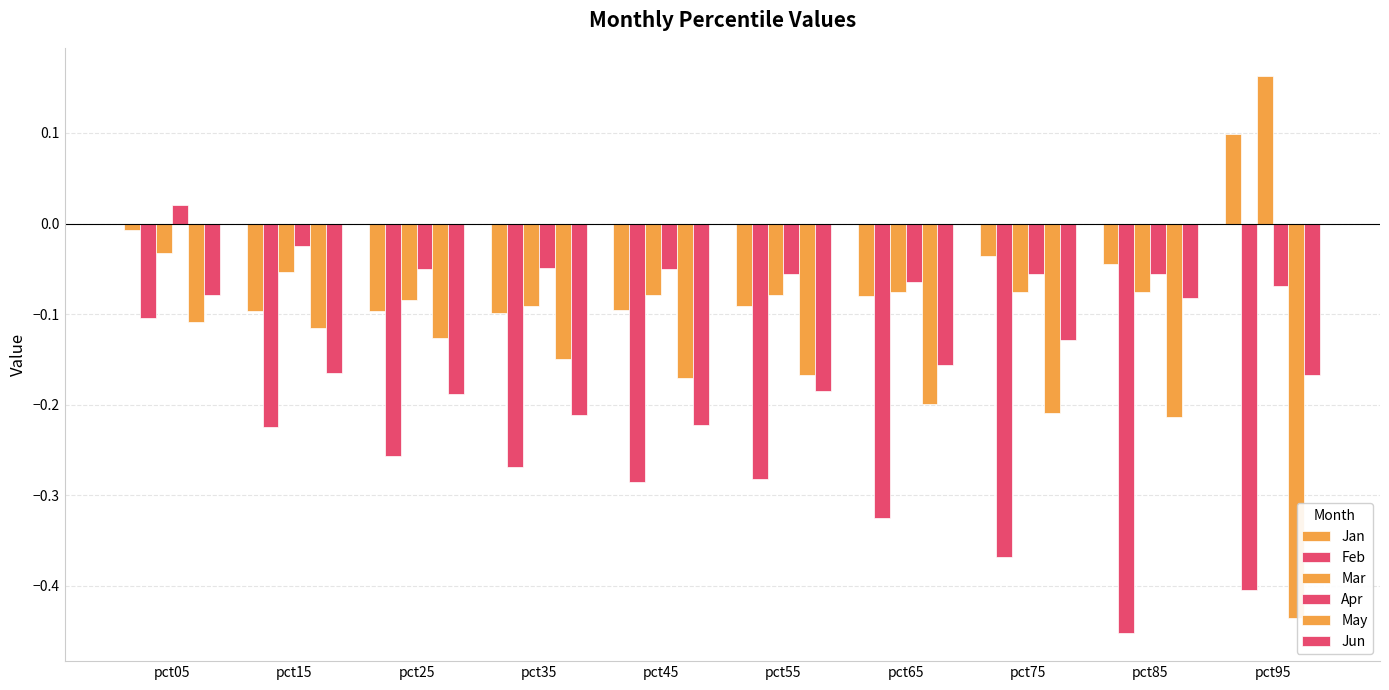

Are the bars grouped side by side (vs. stacked)?

Yes